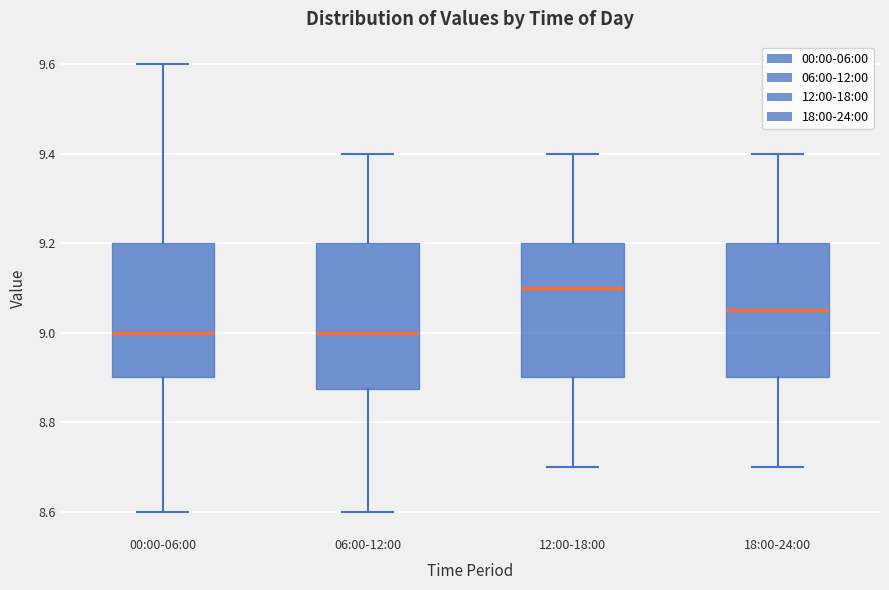

Where is the lower edge of the box for 12:00-18:00 on the y-axis? The values are not printed on the chart, so give them approximately, as read against the axis.

8.90